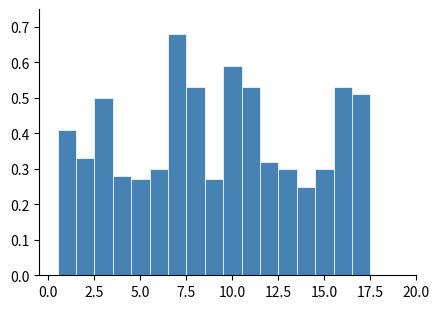

Around what value on the x-axis is the tallest bar? Give the approximate position of its centre, as read against the axis.

7.0